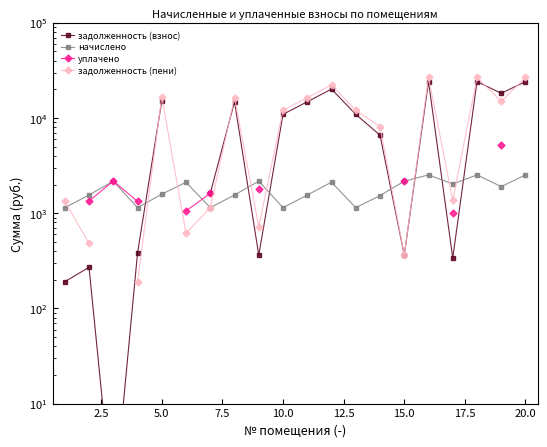

How many lines are shown in the chart?

4